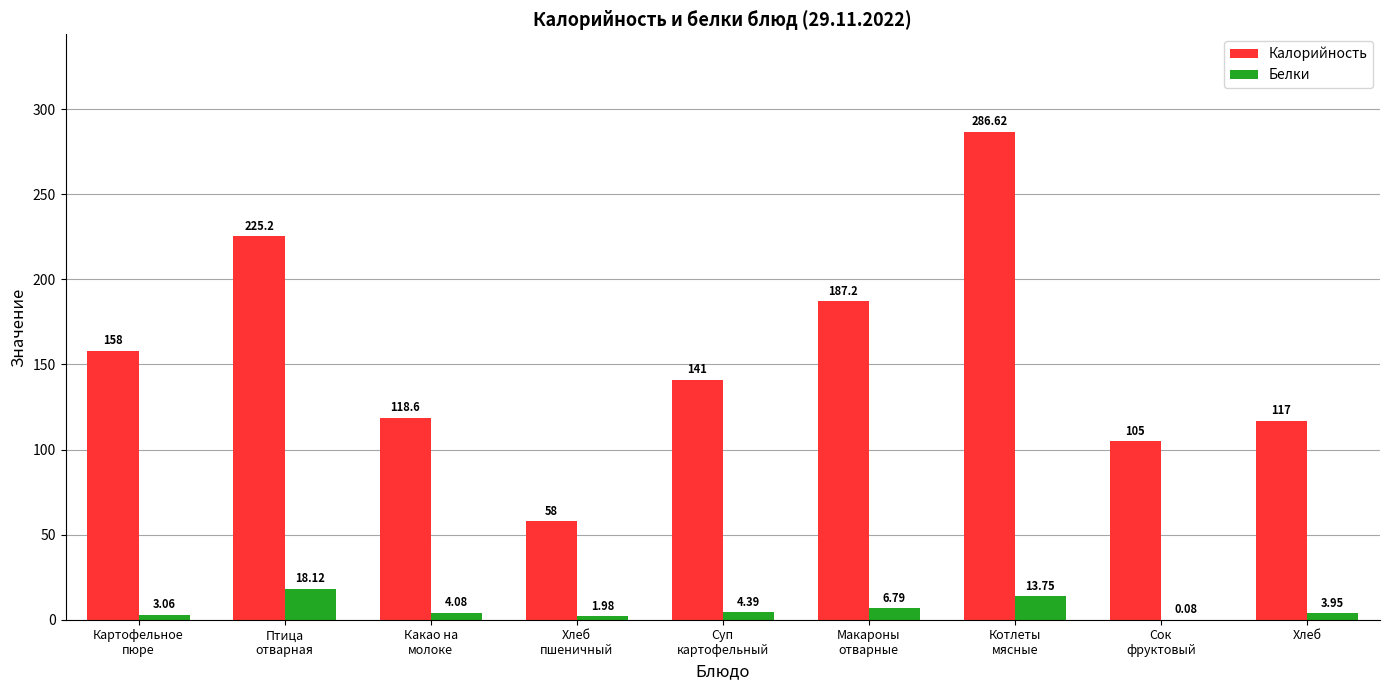

What is the sum of all Белки values?

56.2